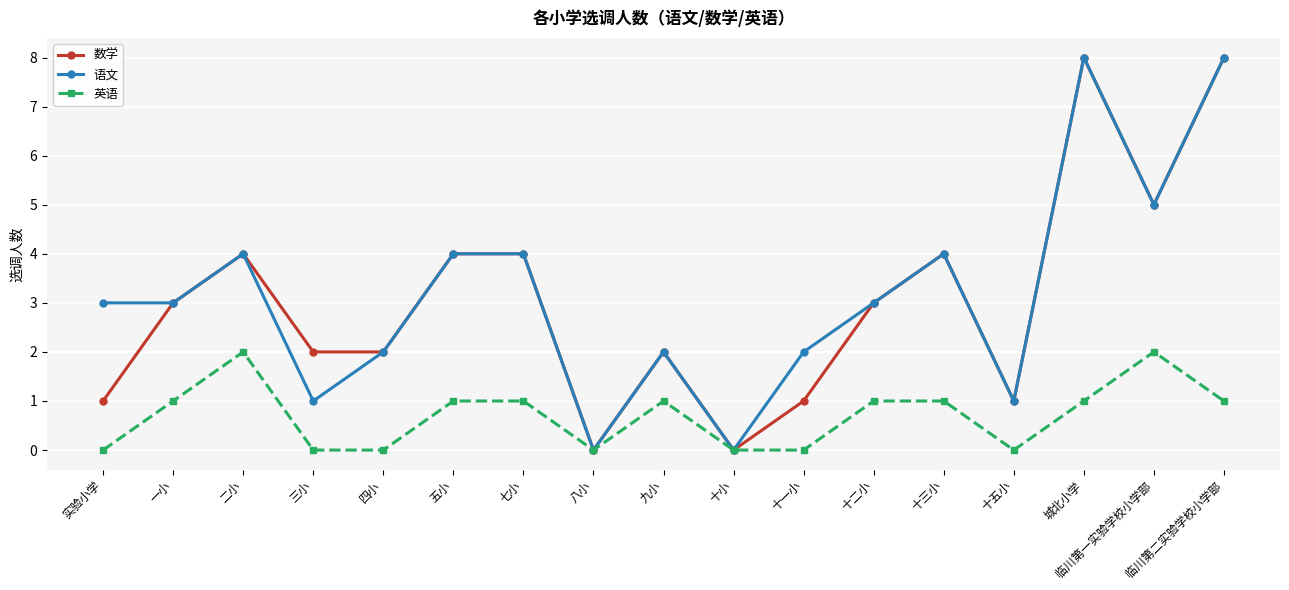

Where is the first local maximum for 英语?

二小